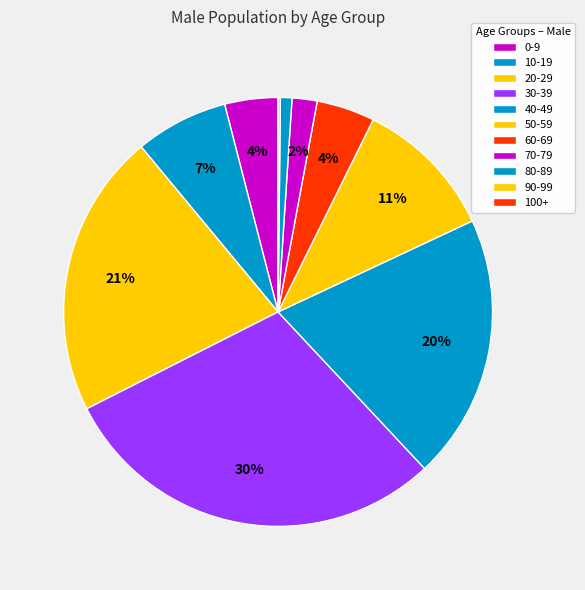

Which slice is the largest?

30-39